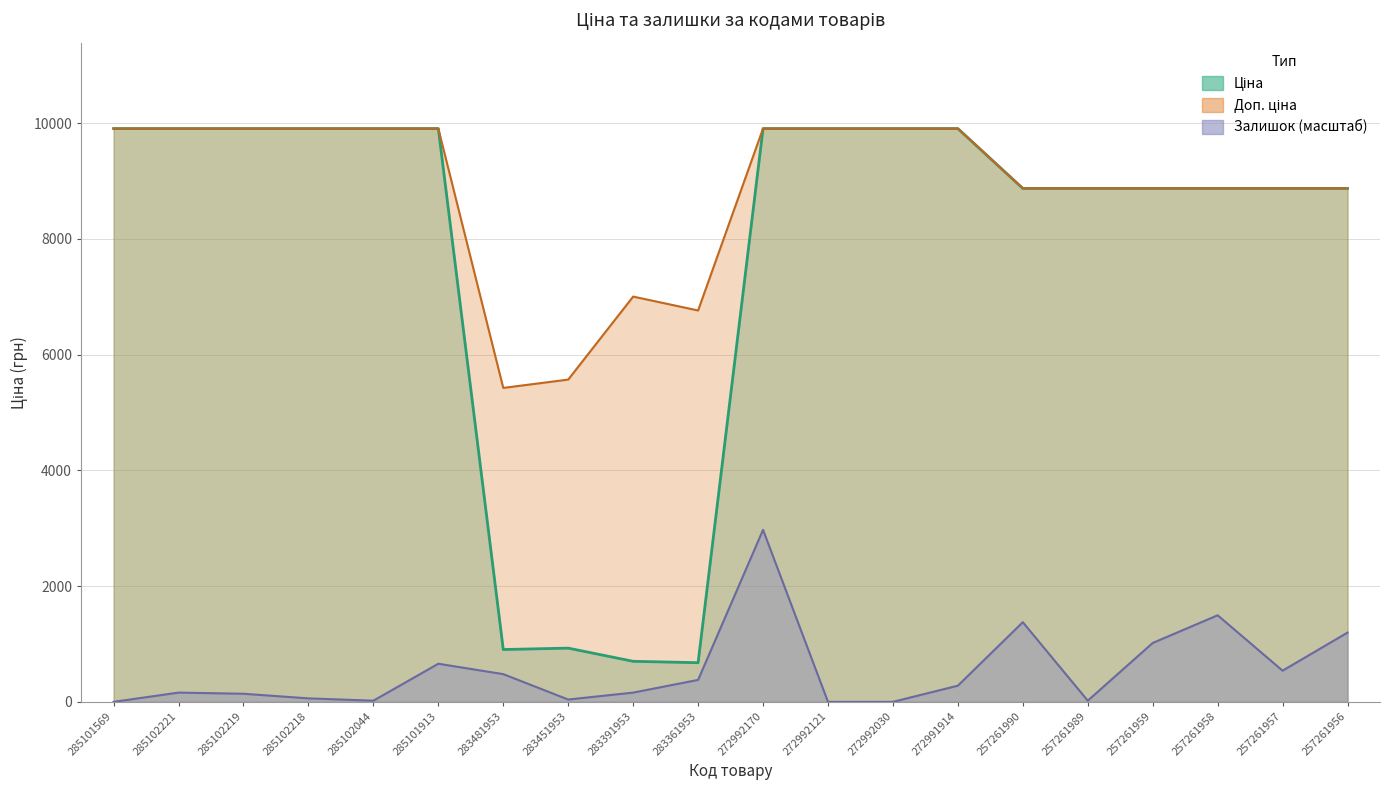

What is the average value of the Залишок series?

549.6